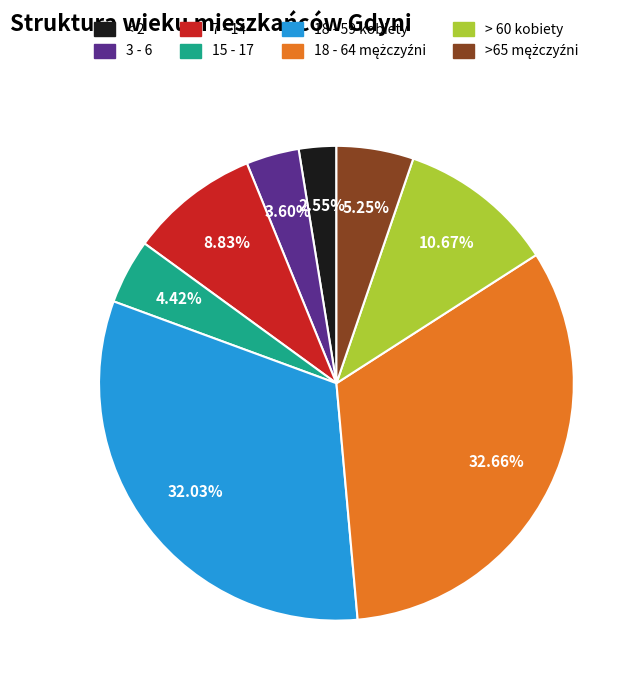

True or false: 7 - 14 accounts for 1% of the total.

False